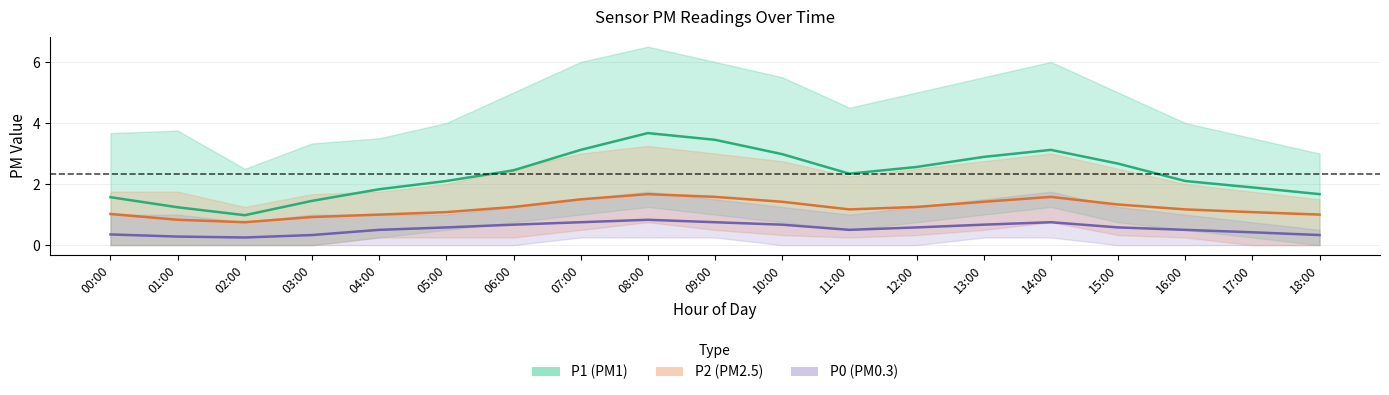

Is it true that P2 equals 1.0 at 18:00?

True